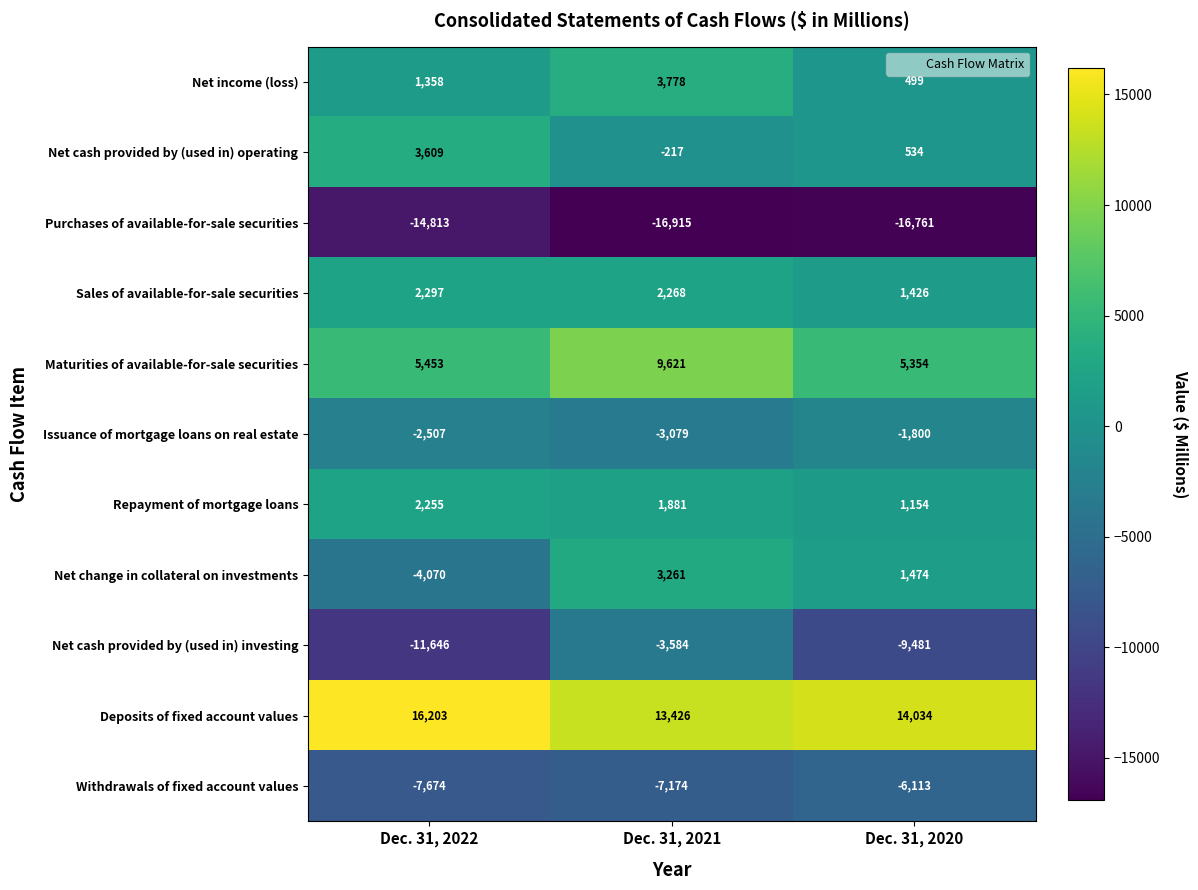

Is it true that Sales of available-for-sale securities equals 2268 at Dec. 31, 2021?

True